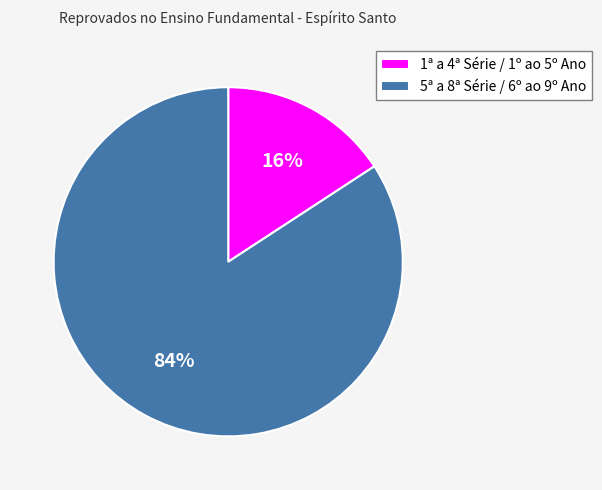

Is it true that 5ª a 8ª Série / 6º ao 9º Ano is 78% of the pie?

False